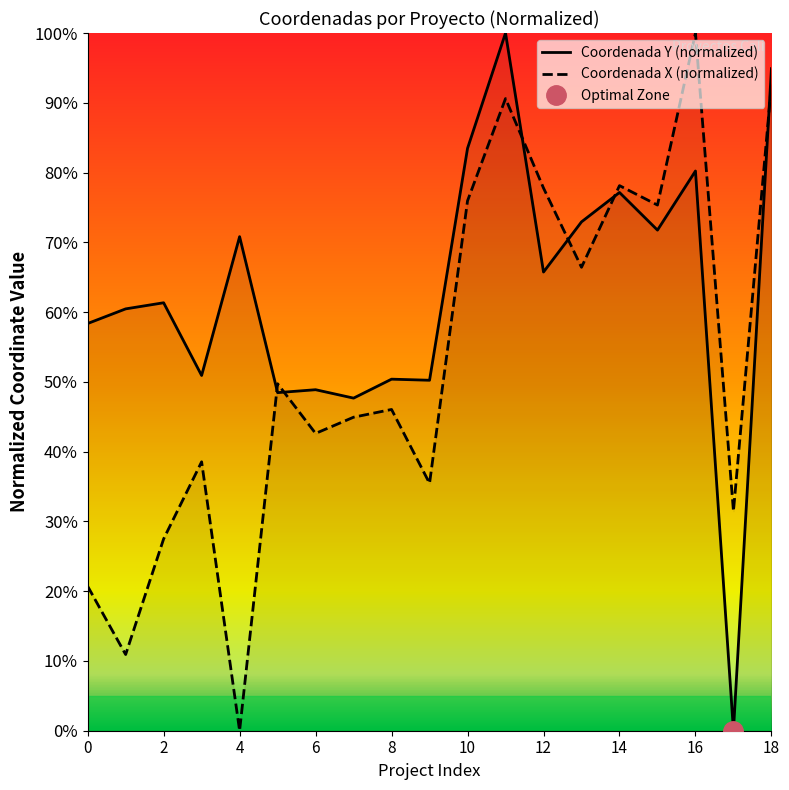

The Coordenada X series shows 20.1 at 6. True or false?

False